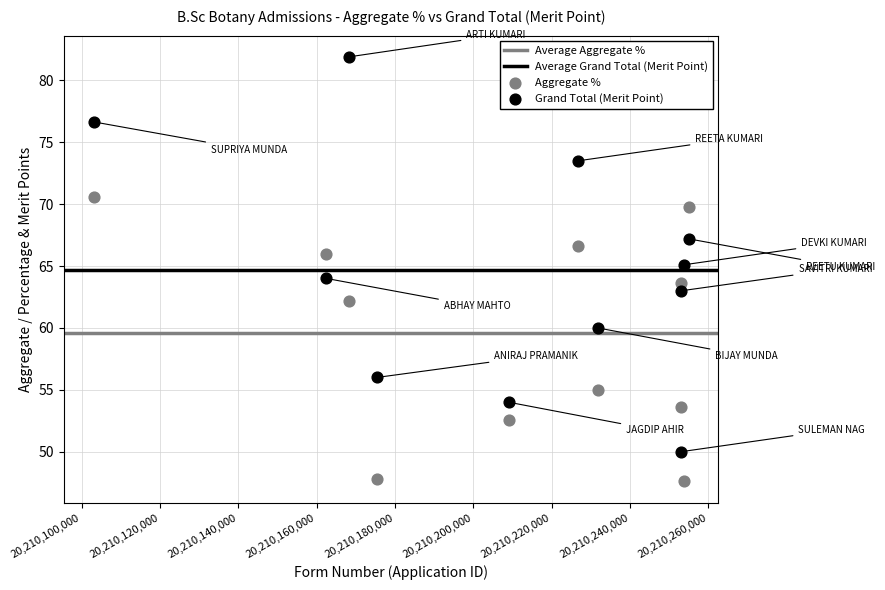

Which series contains the lowest Y value?

Aggregate %